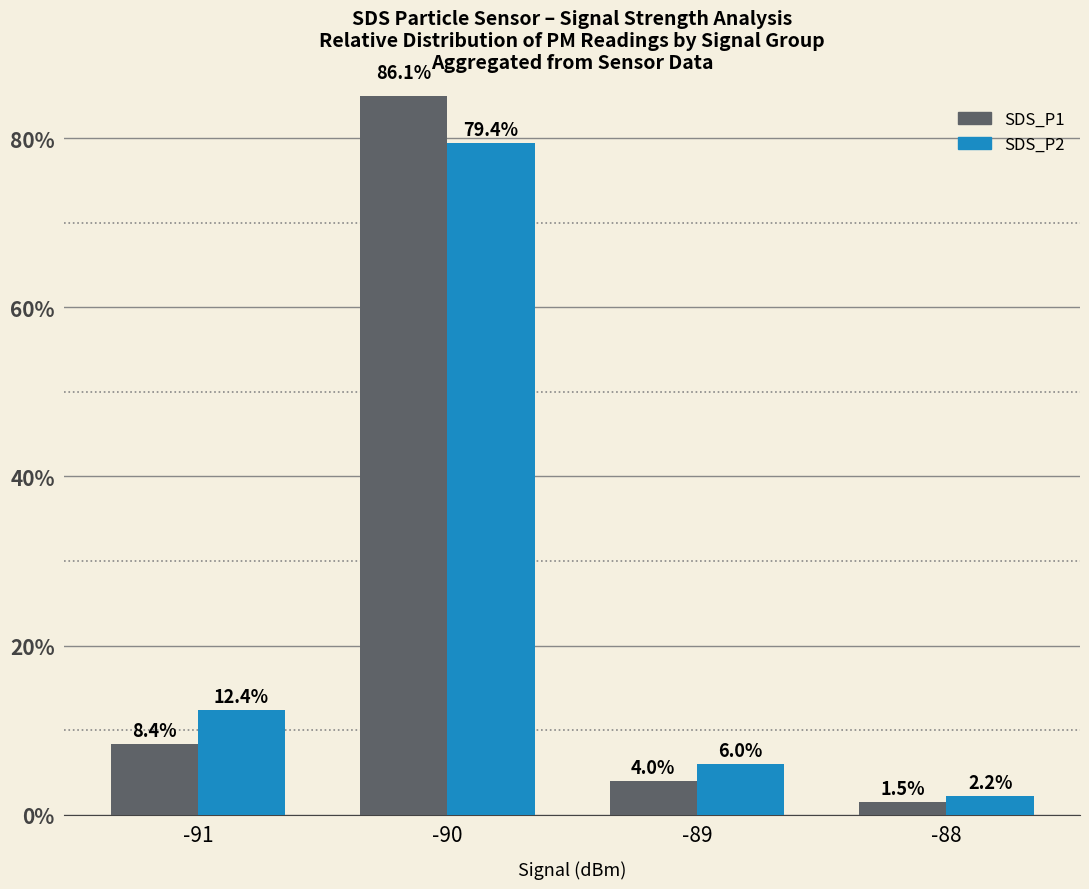

Reading left to right, transcribe all the data shown in this chart.

SDS_P1: 8.4	86.1	4.0	1.5
SDS_P2: 12.4	79.4	6.0	2.2